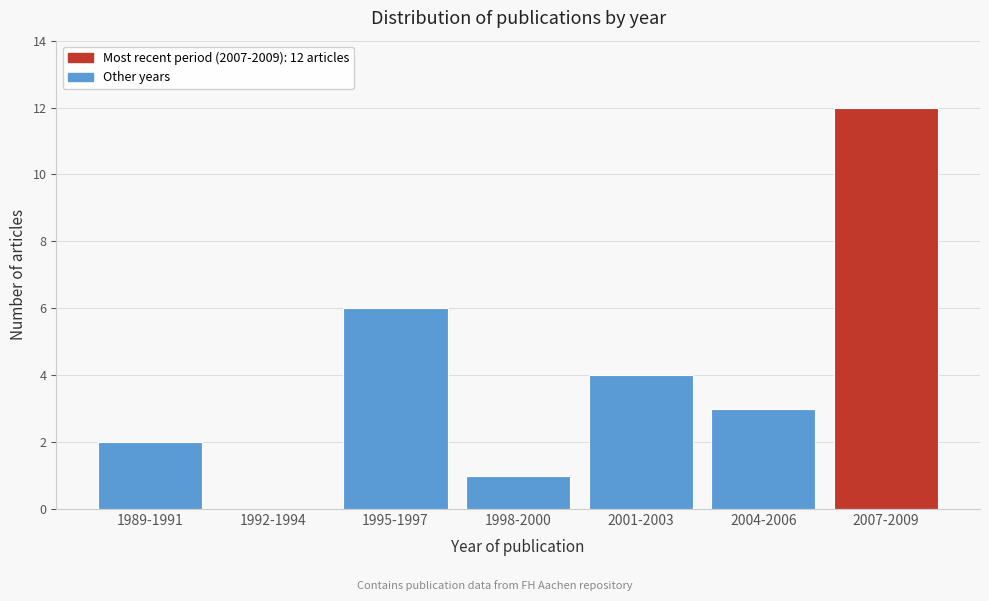

Reading right to left, extract all data points from this chart.

2007-2009=12	2004-2006=3	2001-2003=4	1998-2000=1	1995-1997=6	1992-1994=0	1989-1991=2